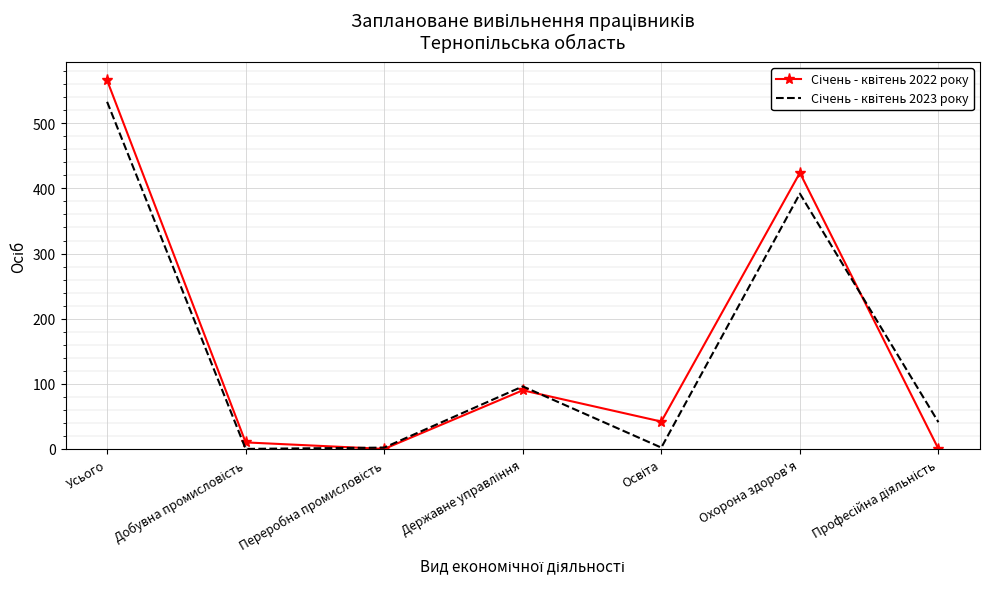

Which label corresponds to the largest value in the chart?

Усього